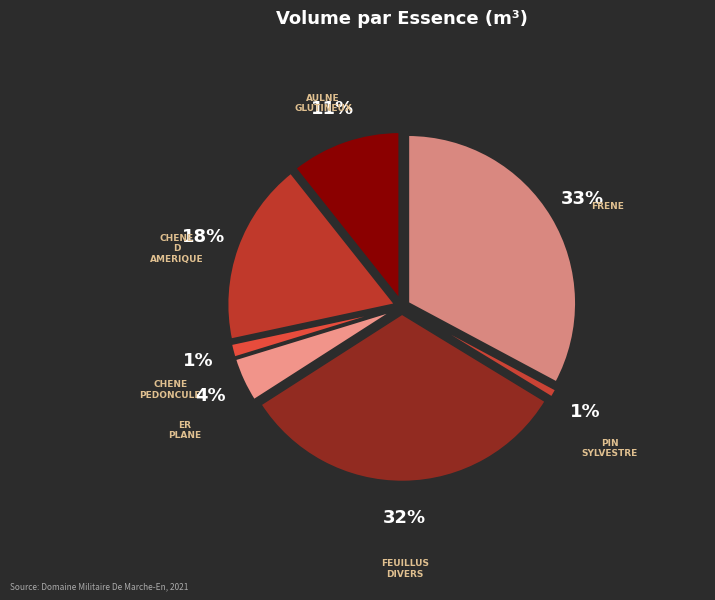

Count the number of slices in the pie.

7